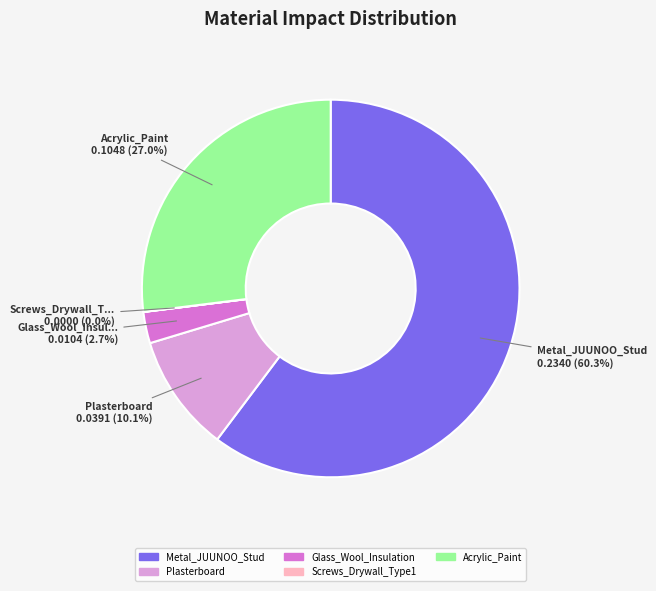

Does any single category account for the majority?

Yes